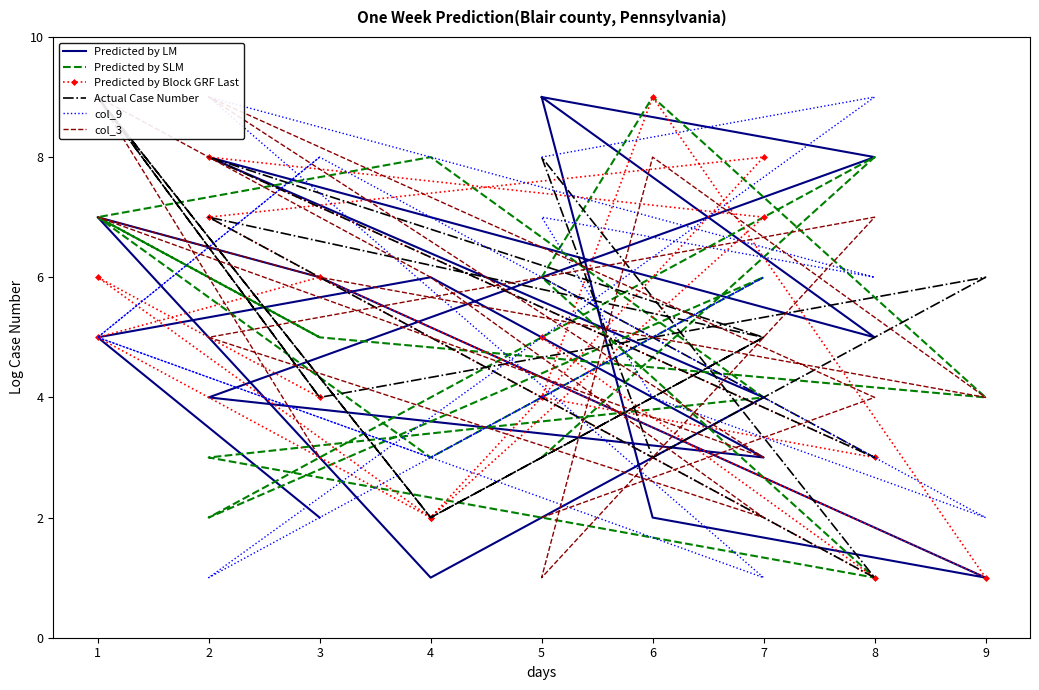

Which series has the largest total across all categories?

col_9